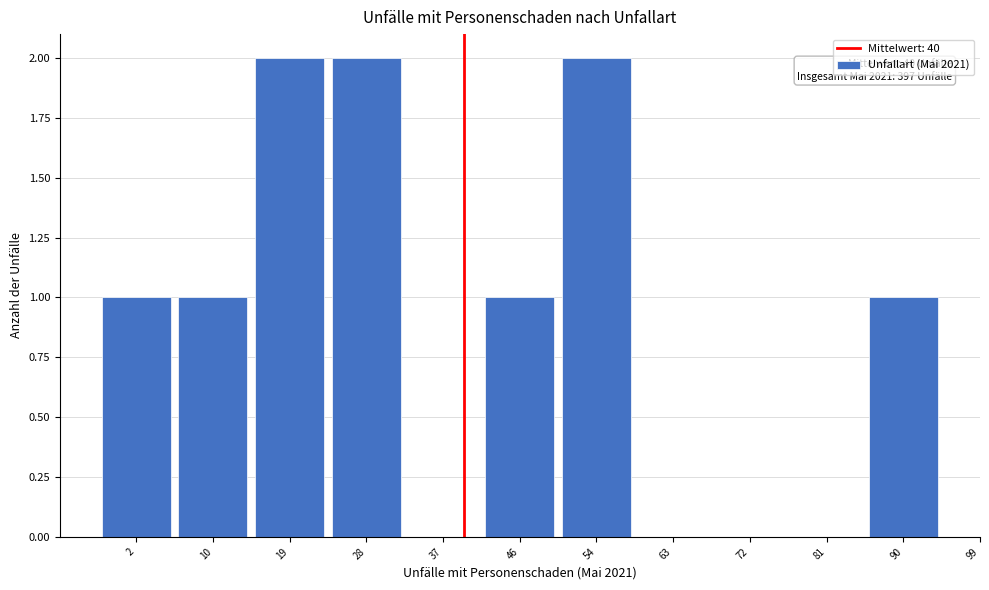

Reading left to right, extract all data points from this chart.

2=1	10=1	19=2	28=2	37=0	46=1	54=2	63=0	72=0	81=0	90=1